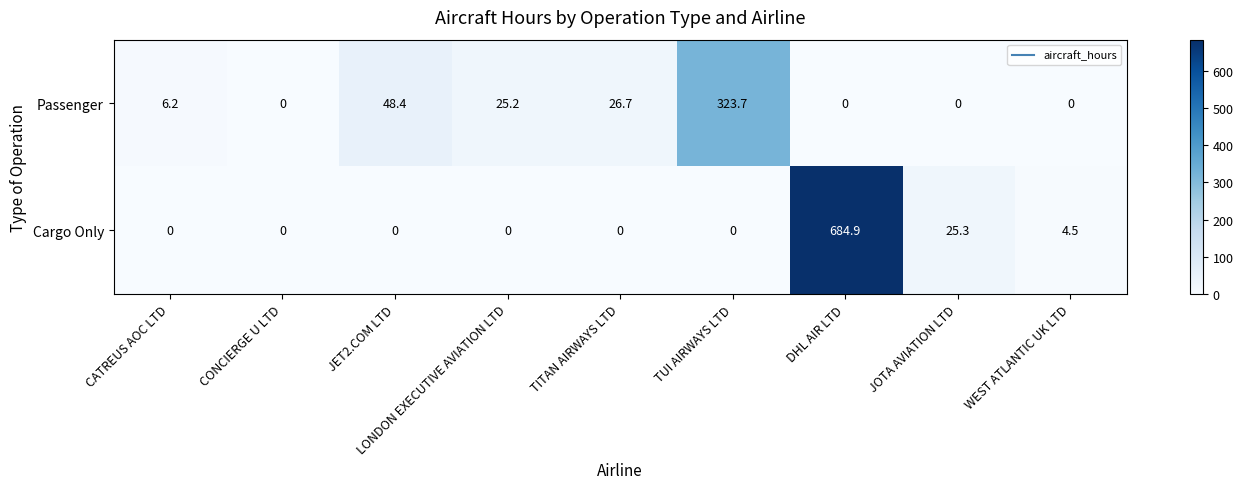

List the series in order of their overall mean, lowest first.

Passenger, Cargo Only